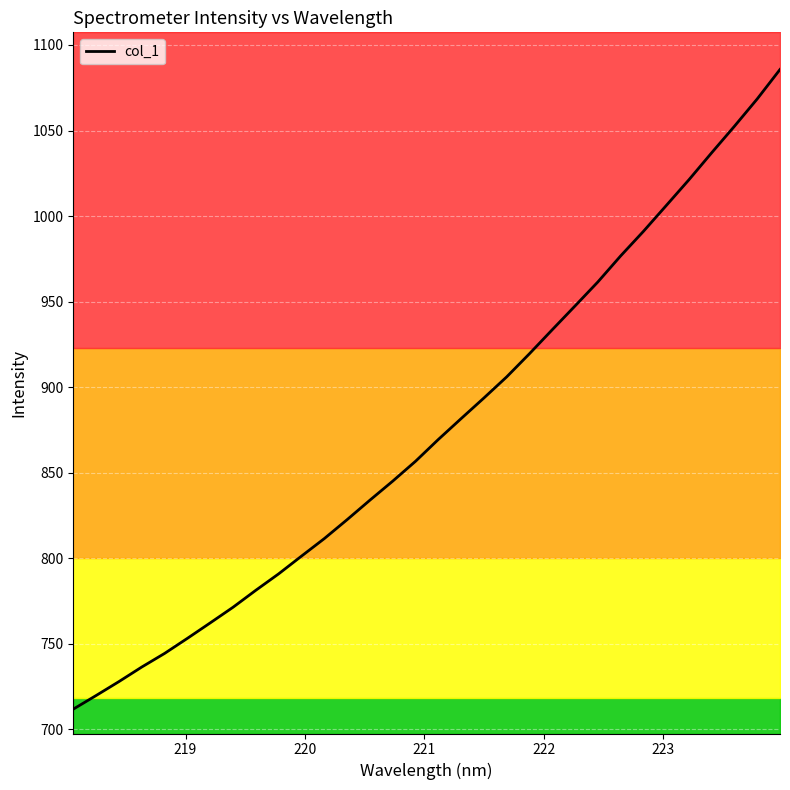

What is the highest value of the col_1 series?

1085.7